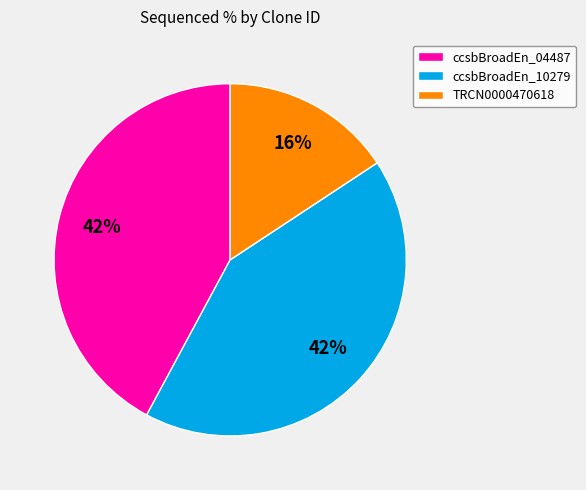

How many slices are in this pie chart?

3